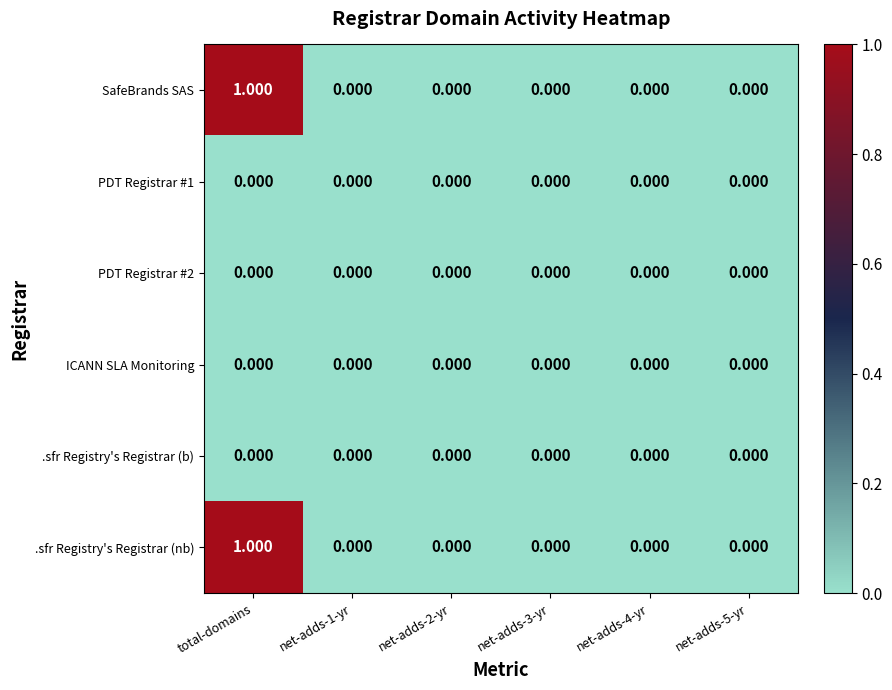

At which category is the sum across all series the highest?

total-domains